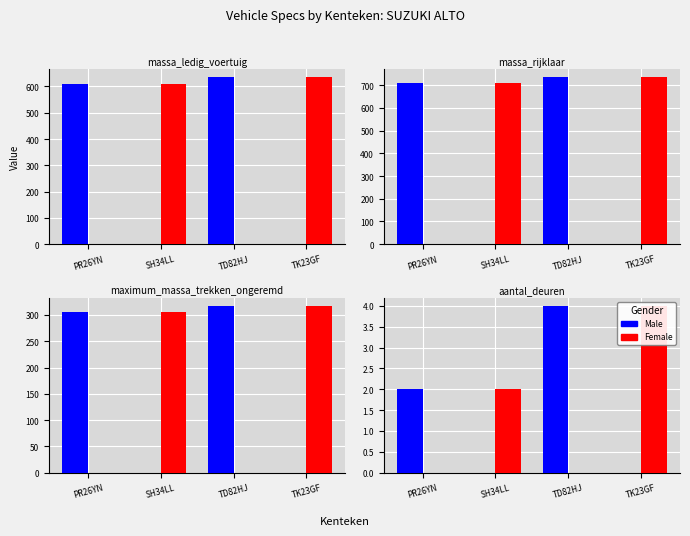

Is the value of Female at TD82HJ greater than the value of Male at SH34LL?

No